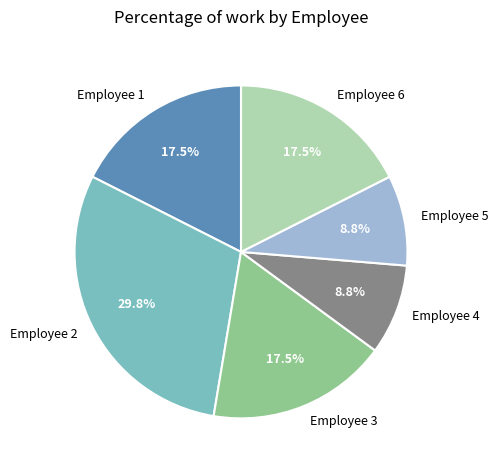

Between Employee 3 and Employee 2, which is larger?

Employee 2